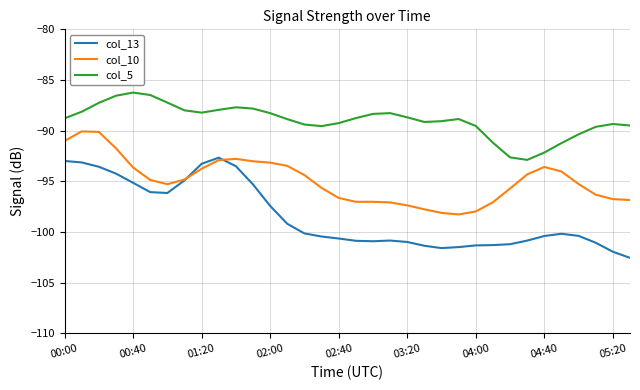

List the series in order of their peak value, lowest first.

col_13, col_10, col_5